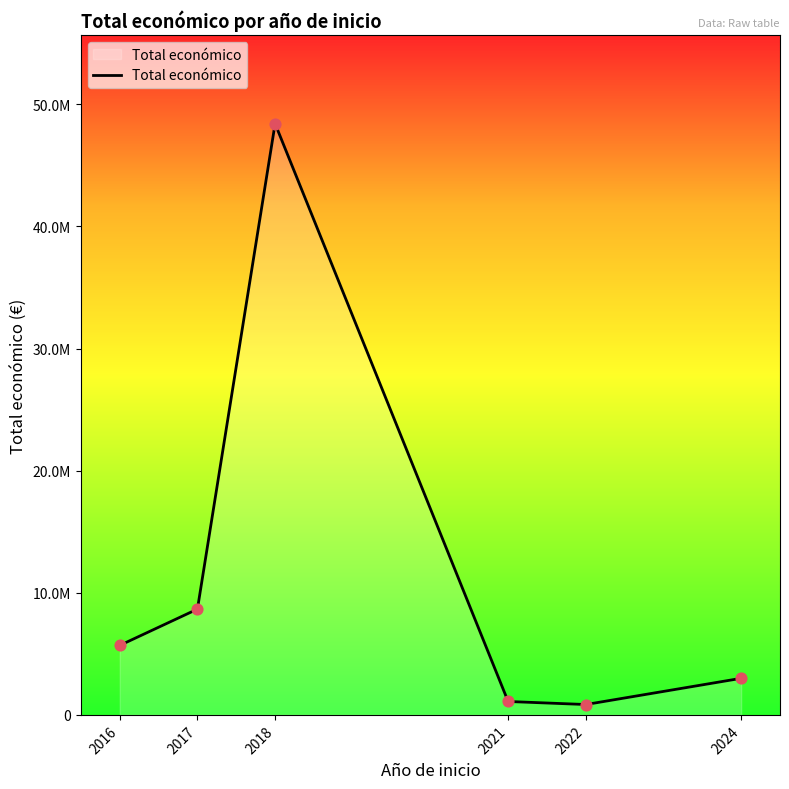

Is this an area chart (filled region under the line)?

Yes